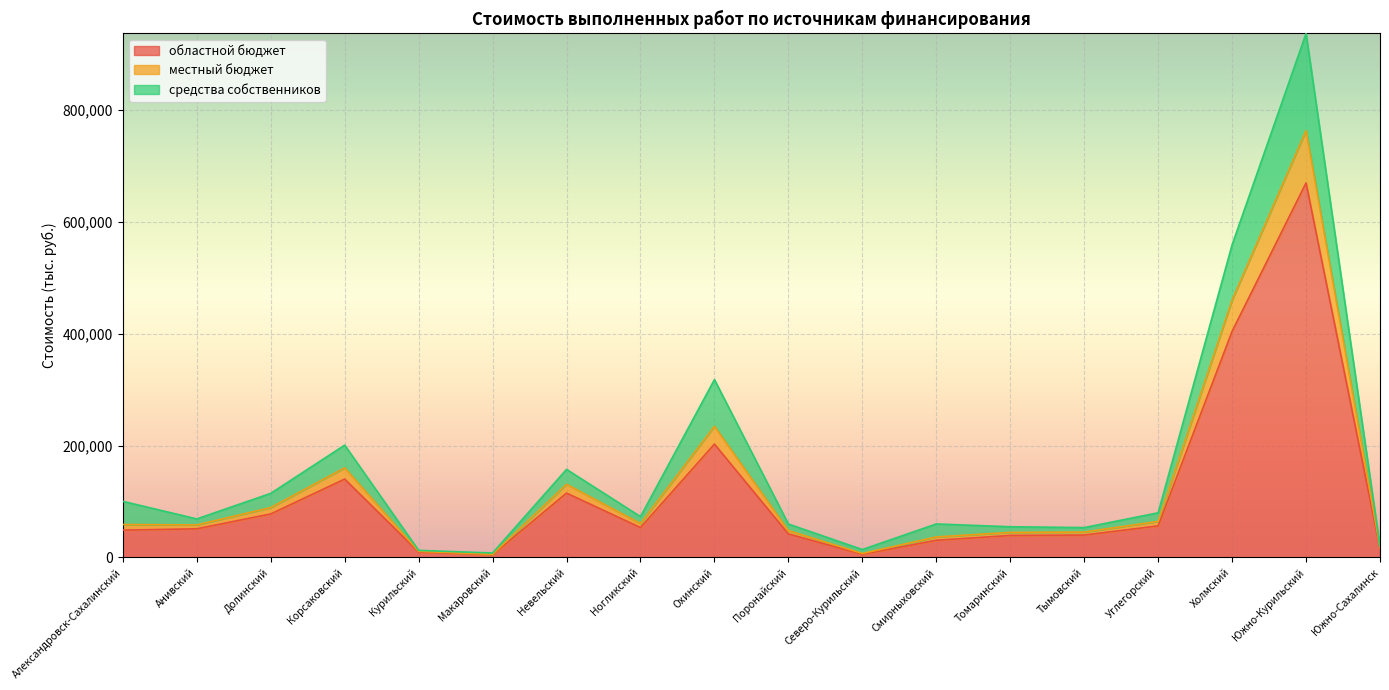

At which category does местный бюджет reach its first local peak?

Корсаковский